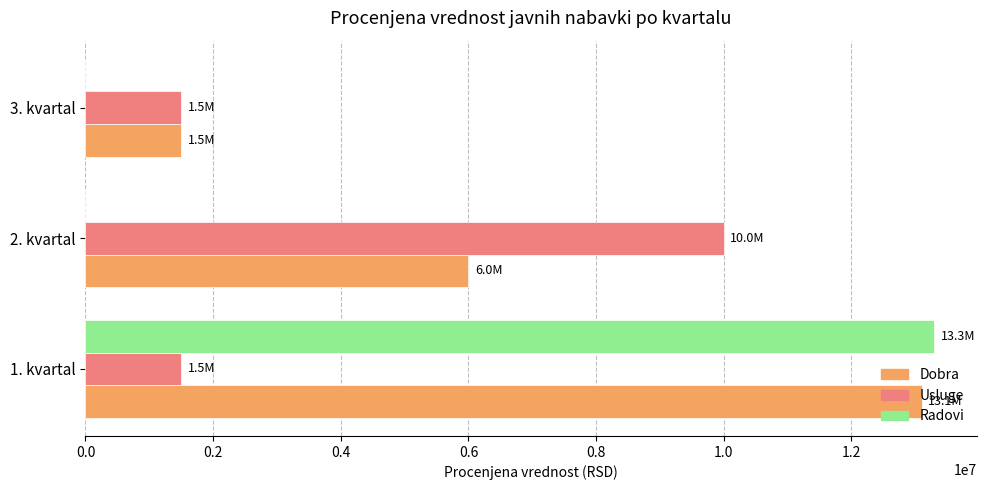

Which series changed the most between 1. kvartal and 3. kvartal?

Radovi